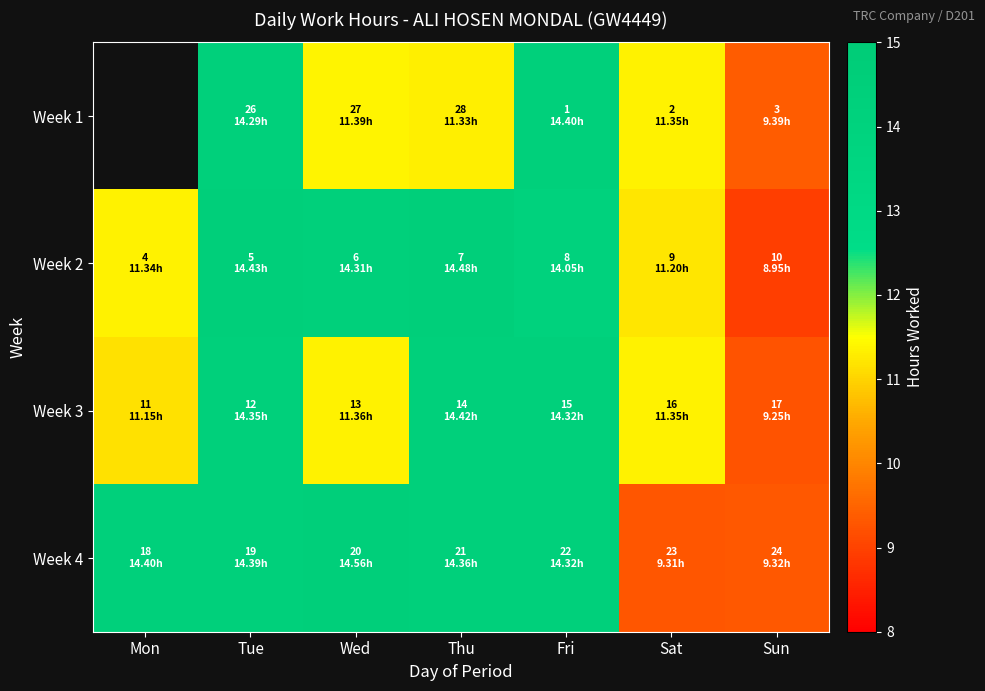

Which has a higher value, Sat or Tue?

Tue